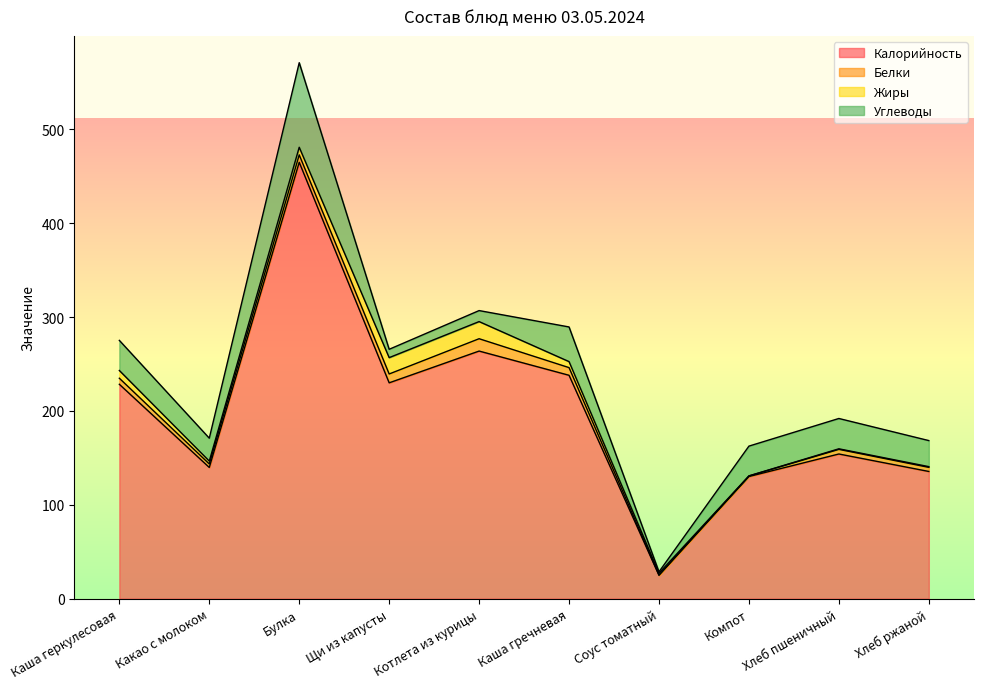

What is the average value of the Жиры series?

6.5